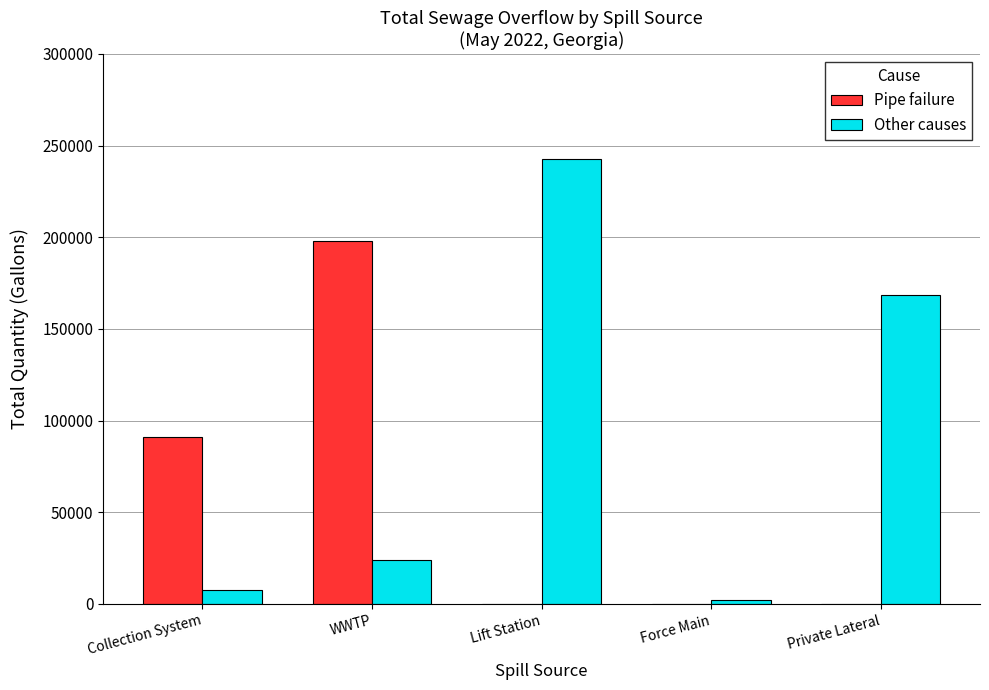

Are the bars horizontal?

No